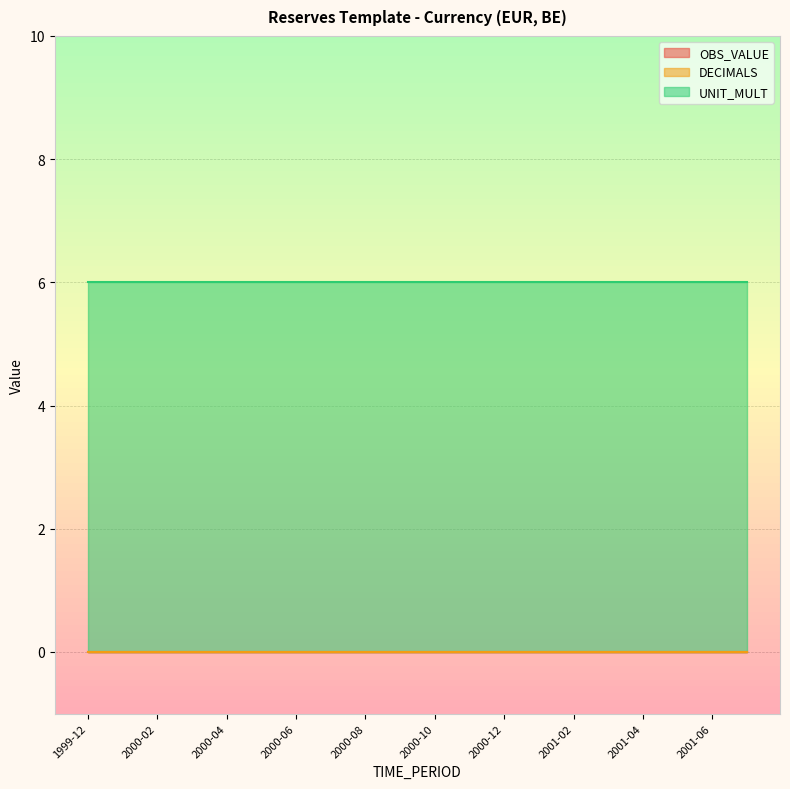

Which series has the largest range (max minus min)?

OBS_VALUE